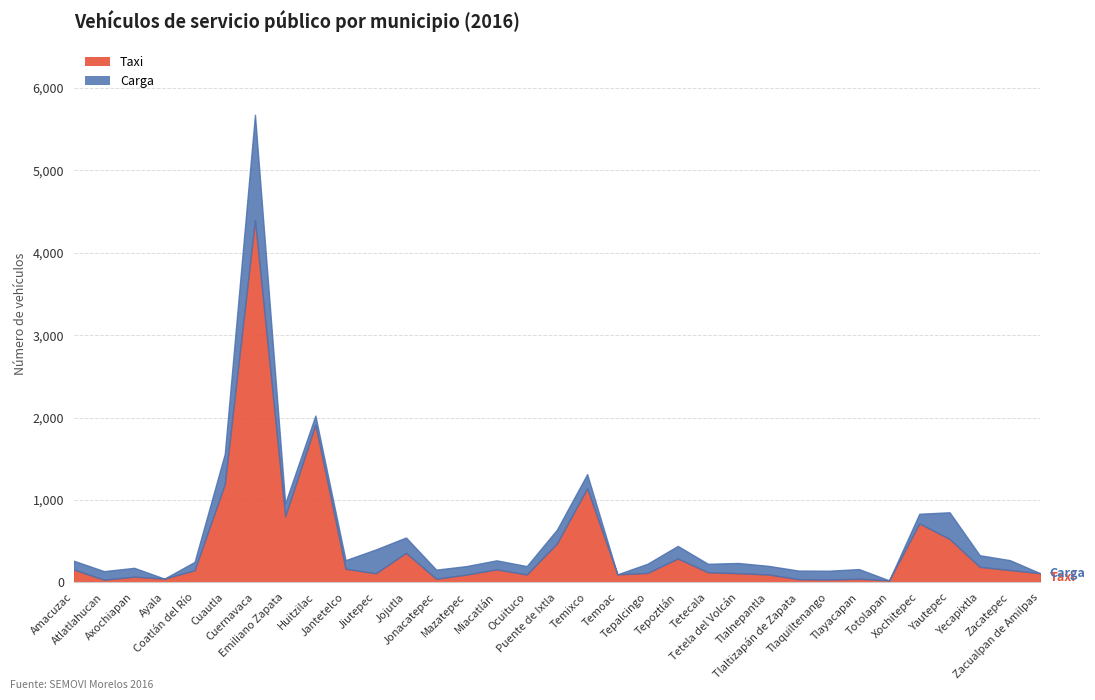

How many points are higher than both their immediate neighbors (excluding endpoints)?

9